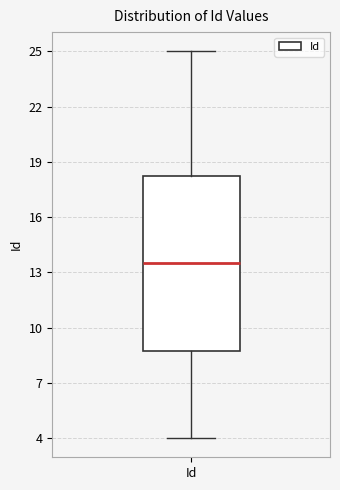

Read this box plot against the y-axis: the position of the median line, the range covered by the box, and the ends of both whiskers. The values are not printed on the chart, so give them approximately, as read against the axis.

median 13.5, box 9.0 to 18.5, whiskers 4.0 to 25.0